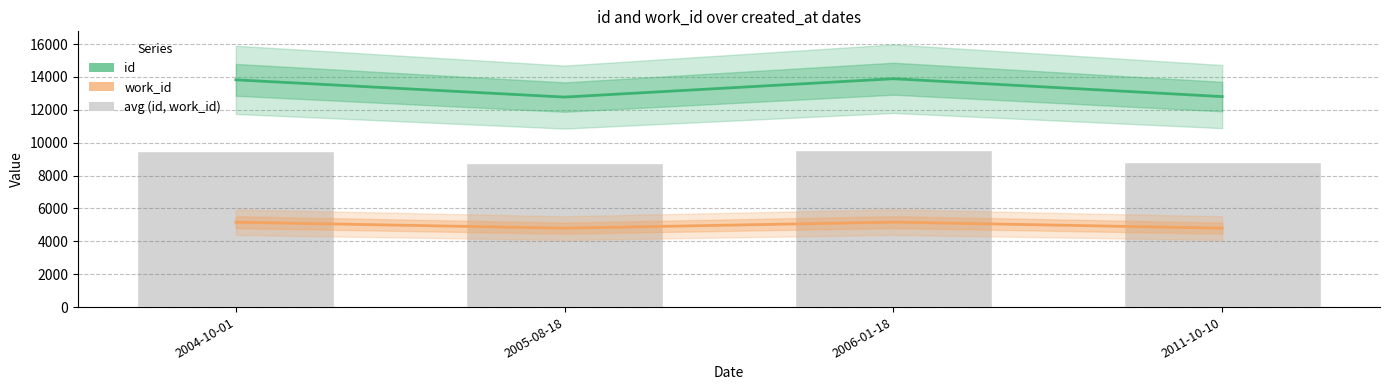

What is the difference between the second highest and second lowest values in the work_id series?

362.0